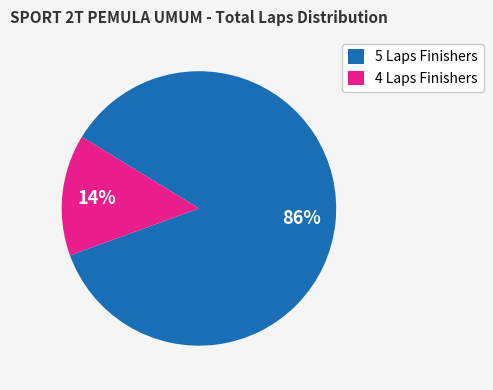

To the nearest percent, what is the average slice percentage?

50%